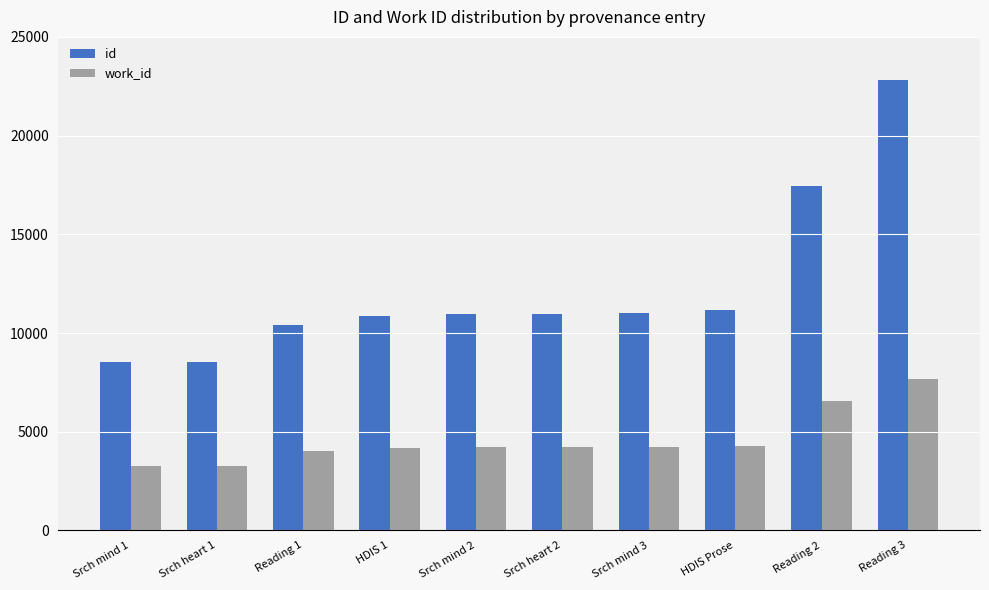

What is the difference between the highest and lowest values at HDIS 1?

6672